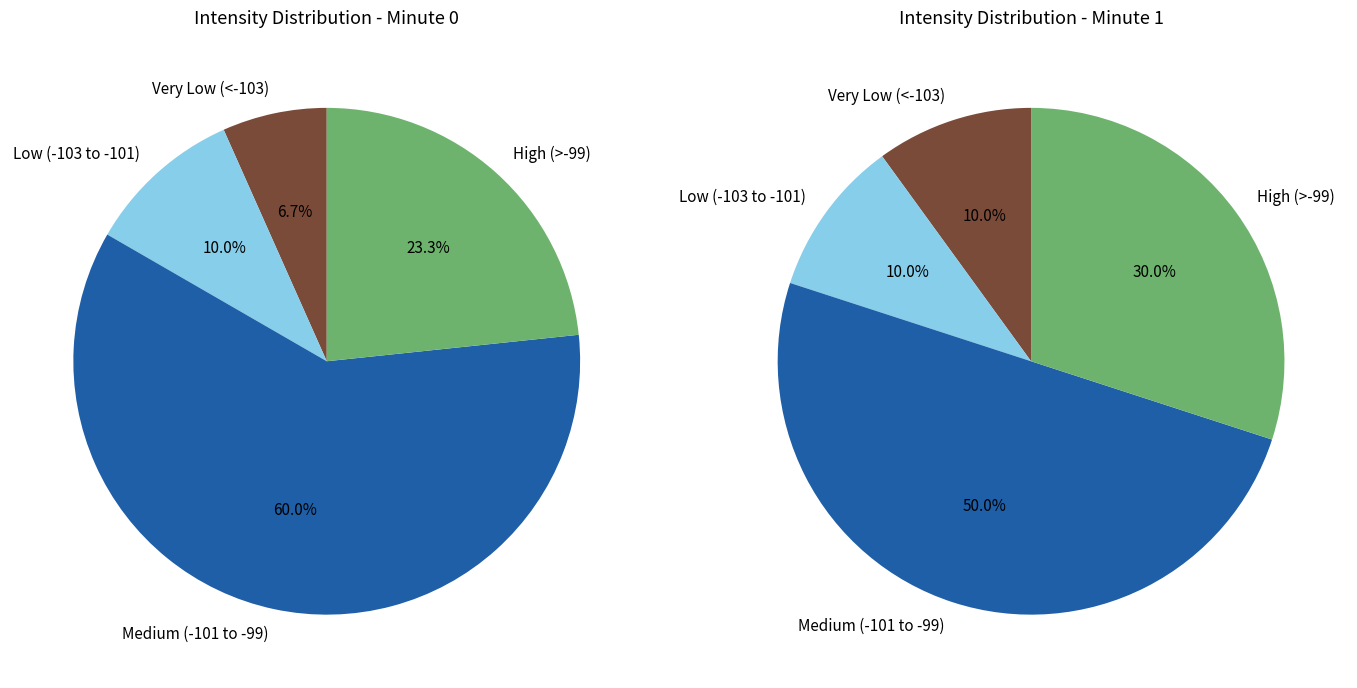

True or false: minute_1 accounts for 18% of the total.

False